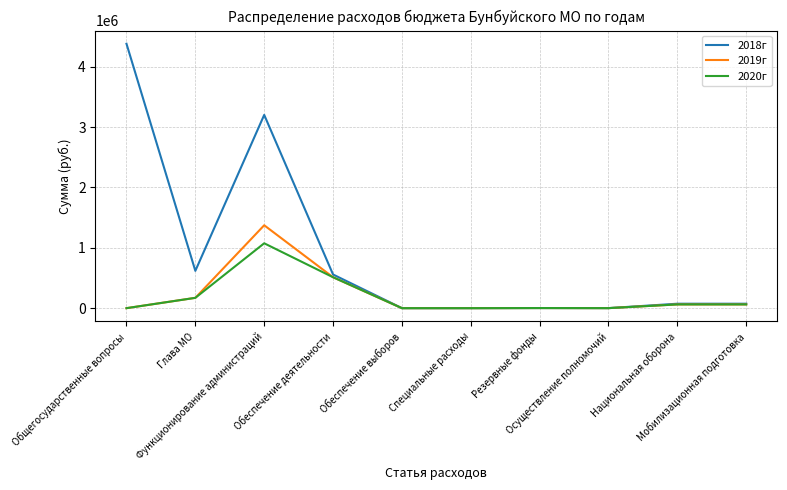

What is the maximum value shown in the chart?

4378995.6